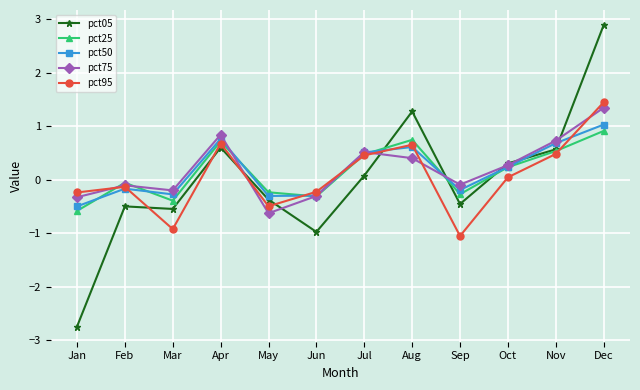

How many times do pct50 and pct05 cross each other?

5